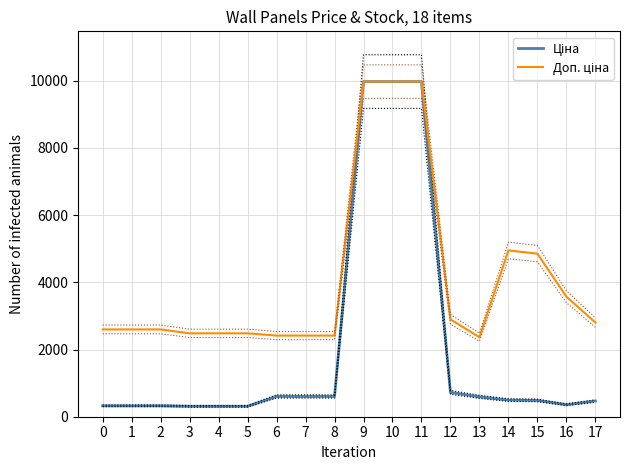

How many lines are shown in the chart?

2